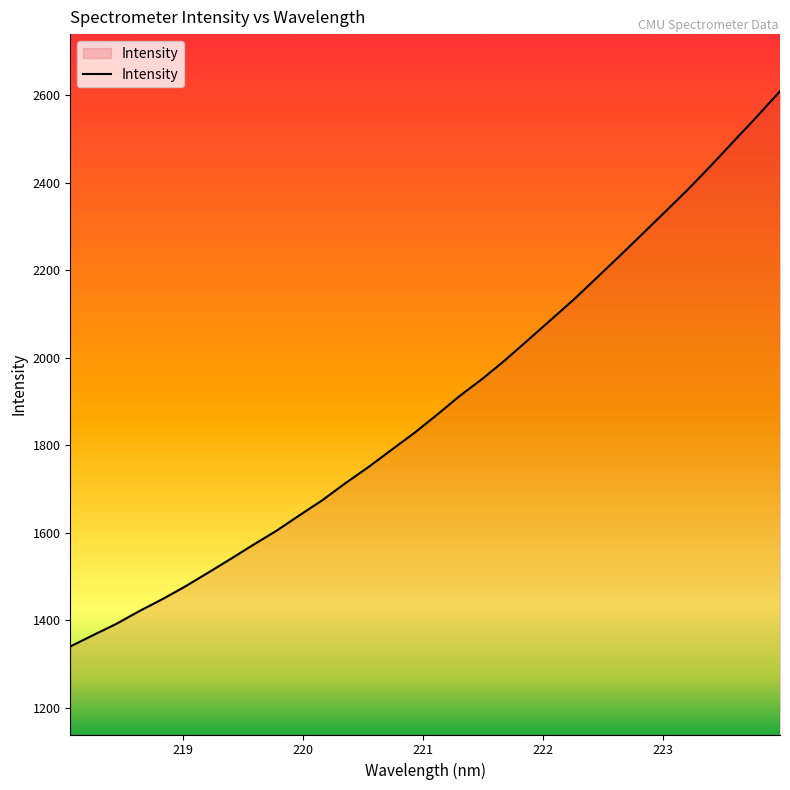

What is the maximum value shown in the chart?

2608.9